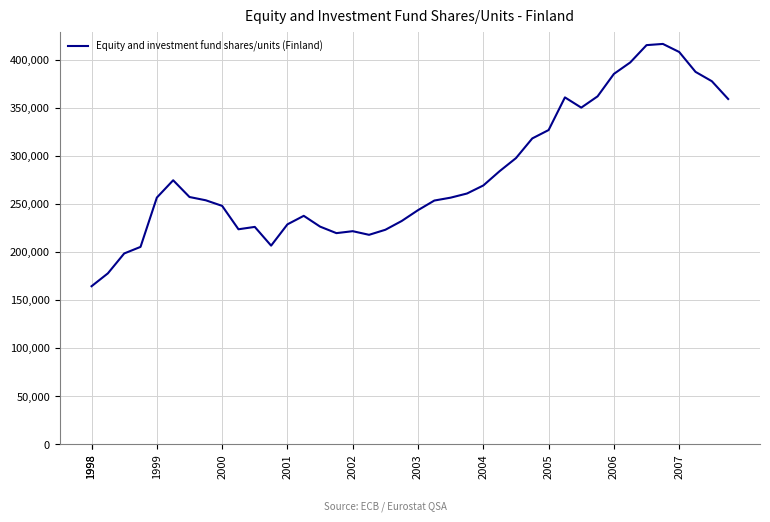

What is the maximum value shown in the chart?

416292